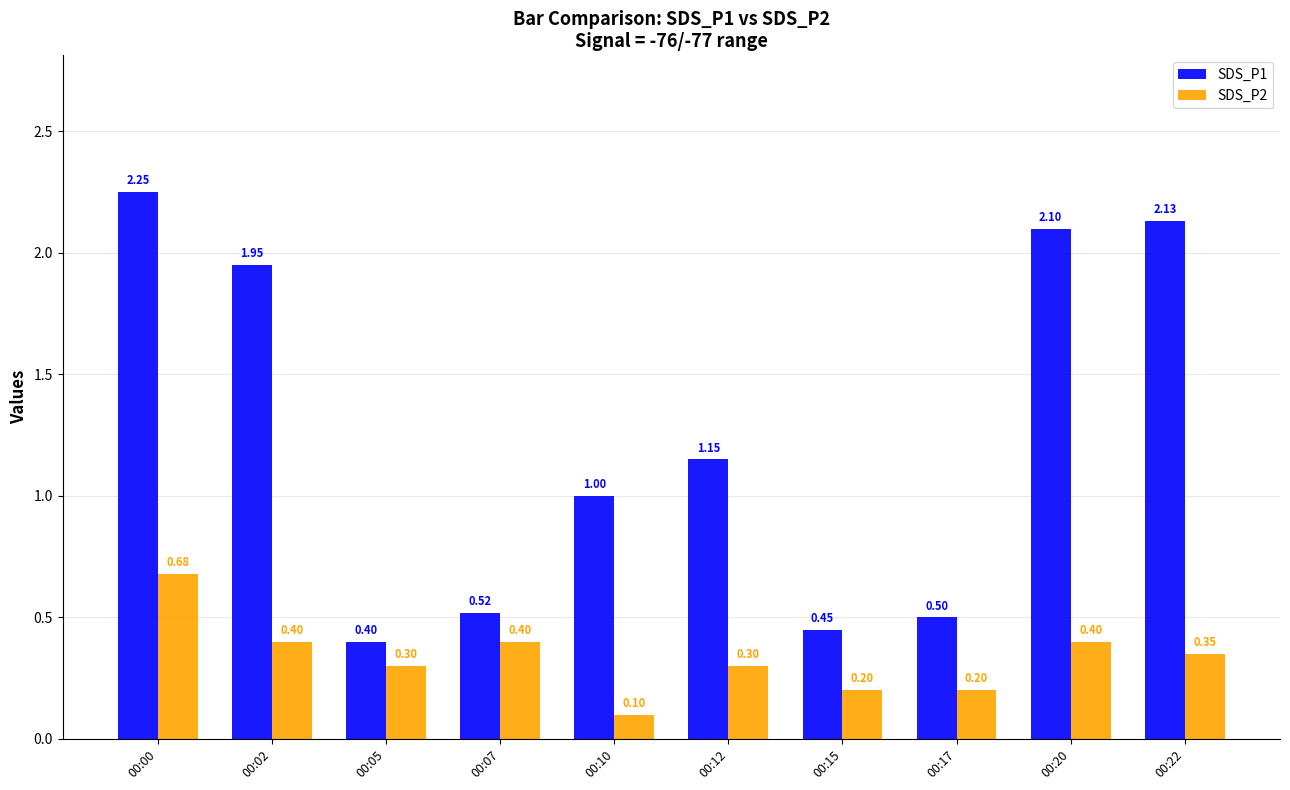

What is the sum of all SDS_P2 values?

3.3